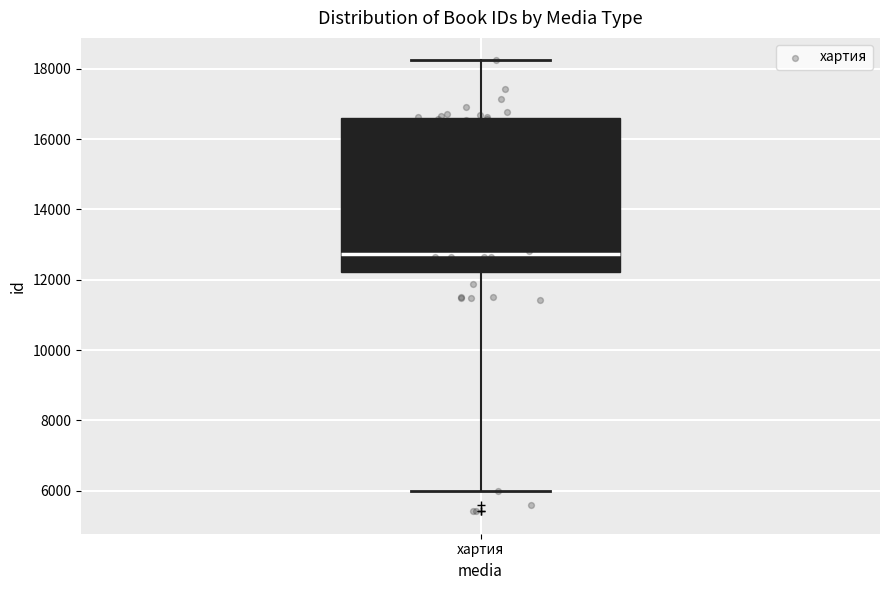

Transcribe this box plot: give where the median line is, the range the box spans, and where the two whiskers end, as read against the y-axis. The values are not printed on the chart, so give them approximately, as read against the axis.

median 12800, box 12200 to 16600, whiskers 6000 to 18200